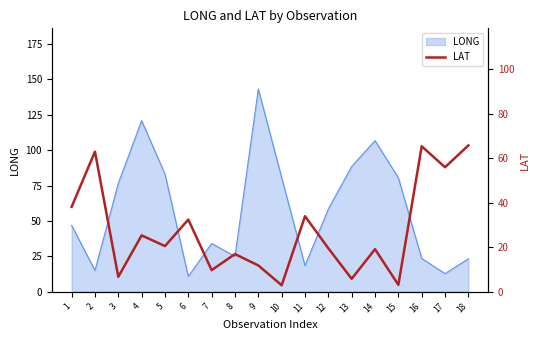

The value of LONG at 14 is 106.8. True or false?

True